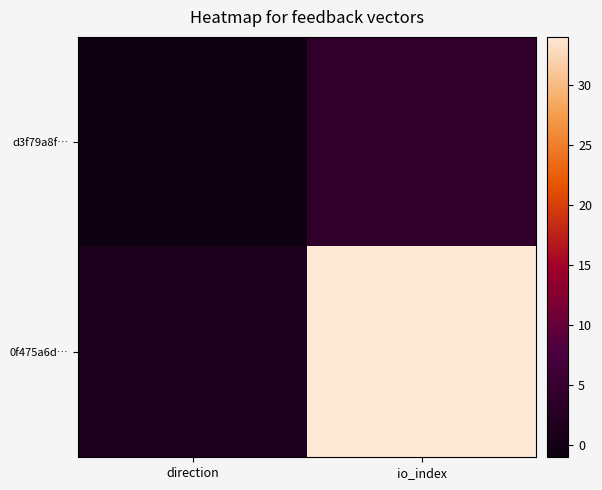

Between direction and io_index, which series saw the biggest shift?

0f475a6d…